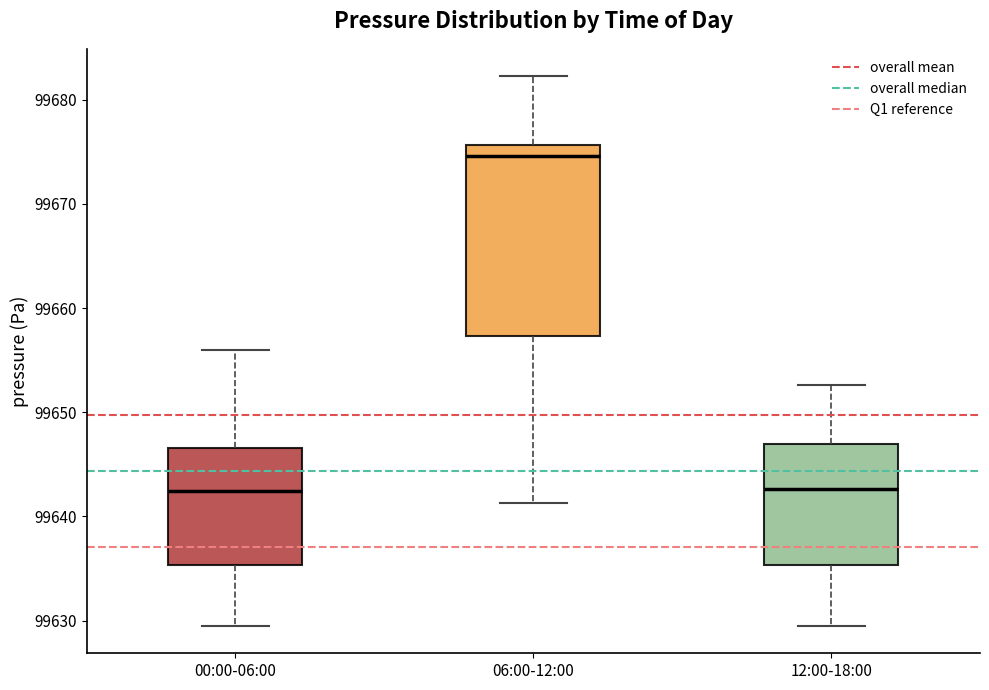

Which box has the highest median line?

06:00-12:00